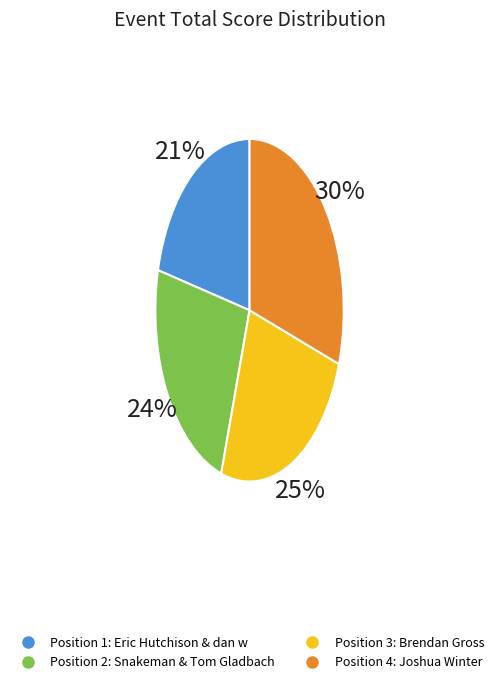

To the nearest percent, what is the difference between the largest and smallest slice percentages?

9%